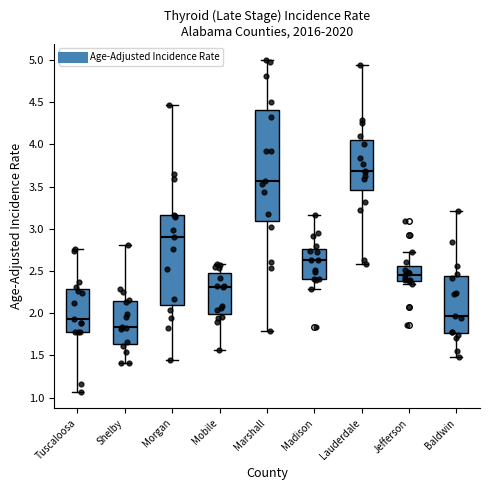

Where does the upper whisker of the box for Morgan end on the y-axis? The values are not printed on the chart, so give them approximately, as read against the axis.

4.45